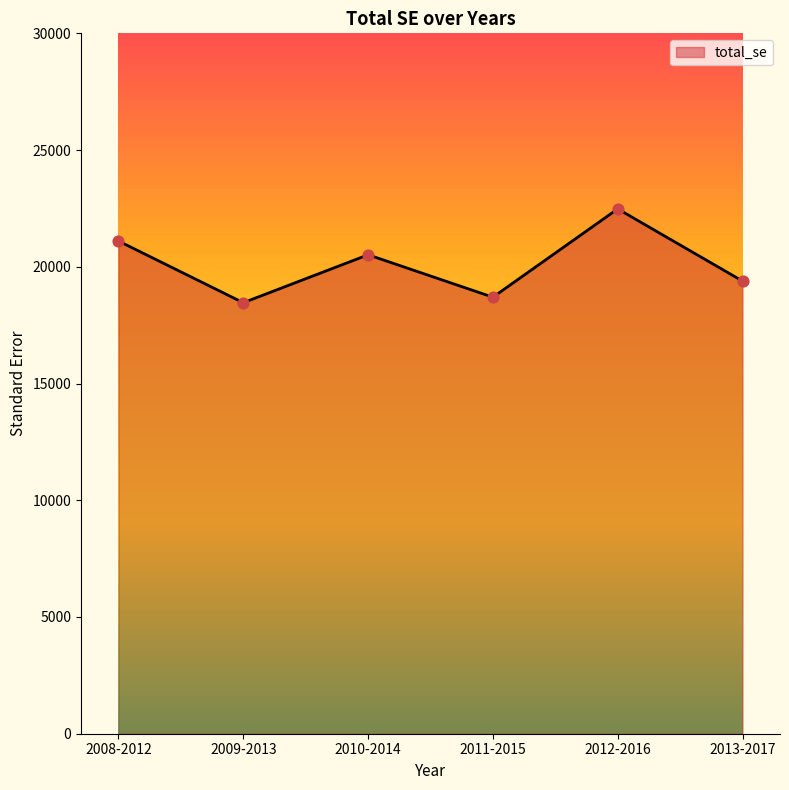

Between 2013-2017 and 2010-2014, which is larger?

2010-2014